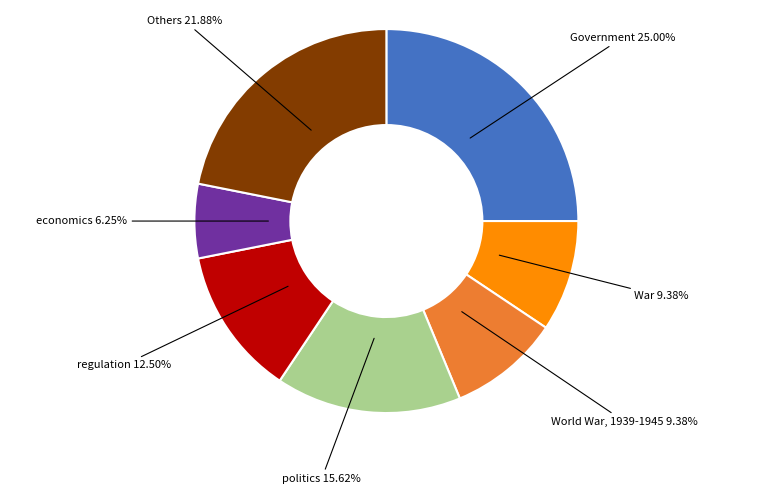

Does any single category account for the majority?

No